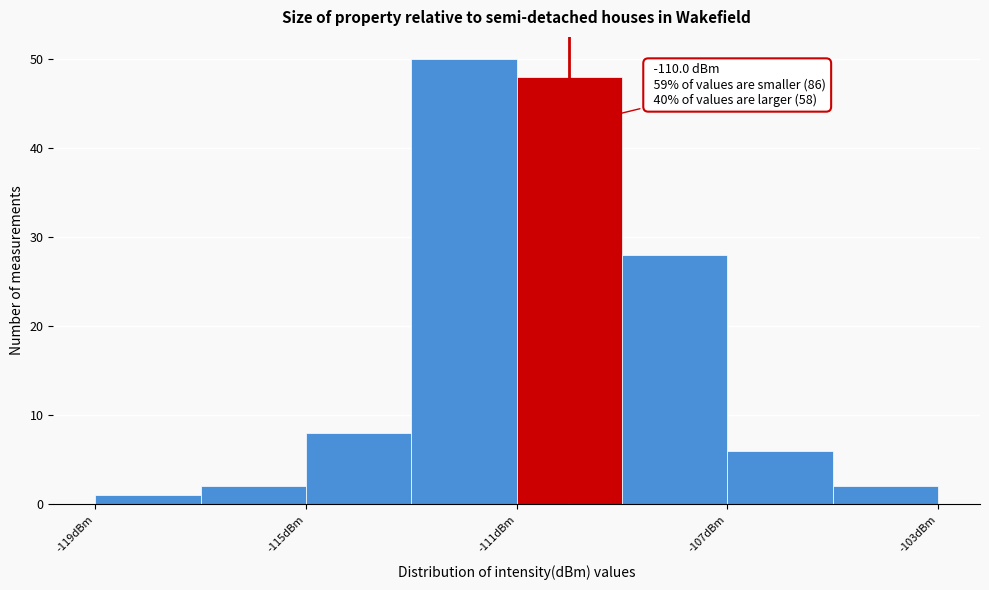

Over which range of the x-axis is the bar tallest?

-113 to -111